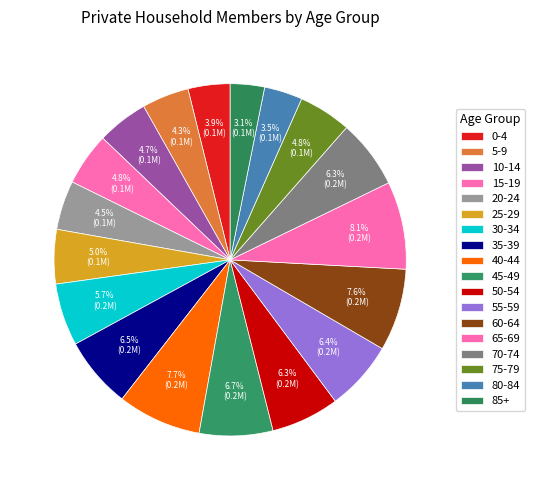

How many segments does this pie chart have?

18